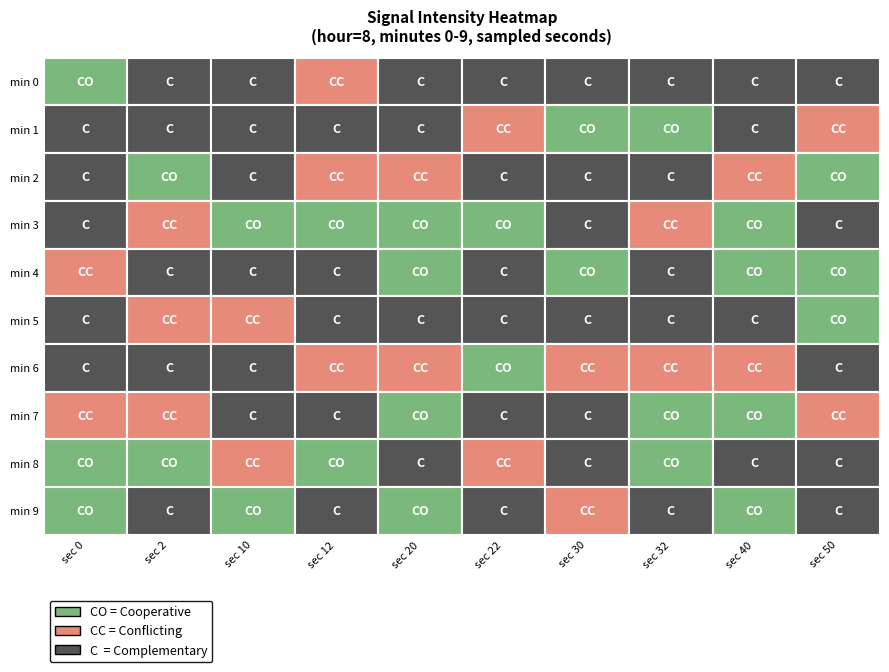

Is the value of 2 at 3 greater than the value of 32 at 7?

Yes